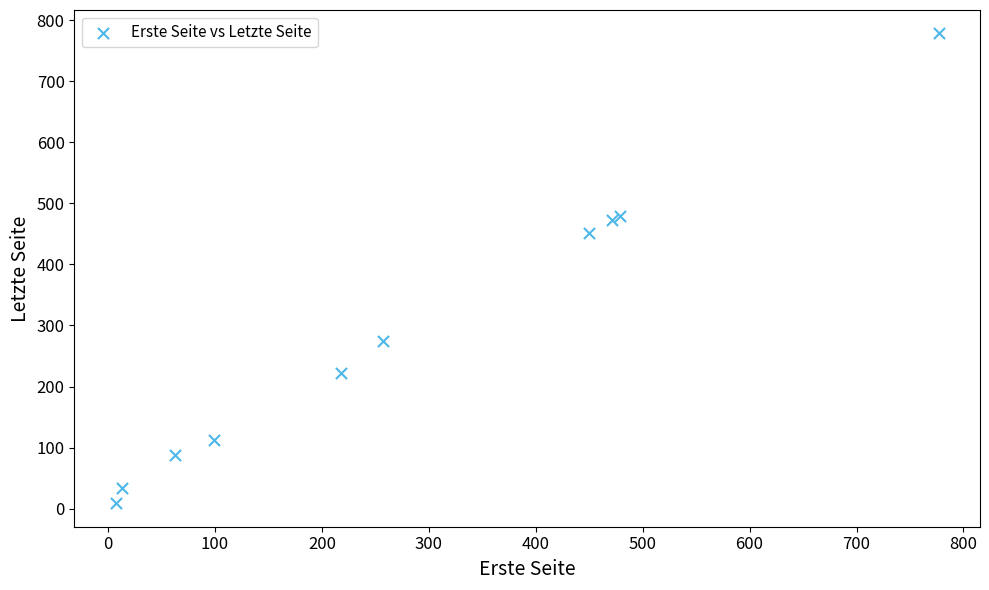

What Y value in the scatter plot is closest to 393?

451